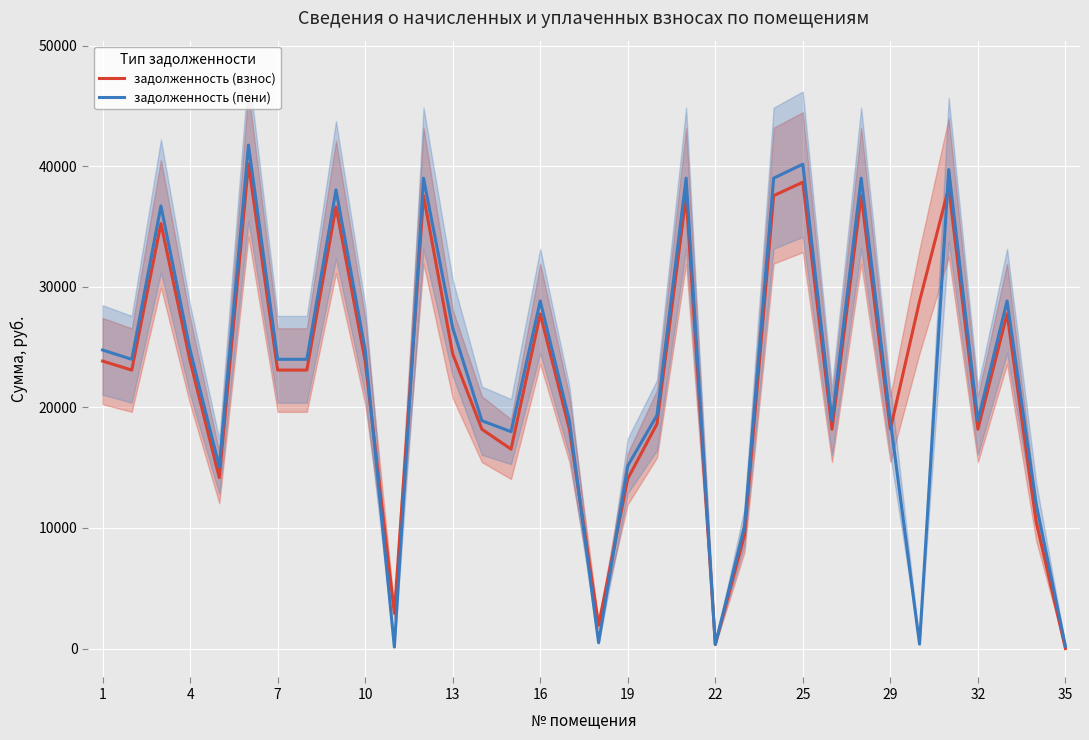

Reading right to left, extract all data points from this chart.

задолженность (взнос): 0.0	10488.1	27753.4	18191.8	38246.2	28808.9	18191.8	37563.4	18191.8	38680.8	37563.4	9402.2	341.6	37563.4	18626.4	14089.2	1936.0	18191.8	27753.4	16538.3	18191.8	24438.4	37563.4	2920.5	23841.8	36631.9	23096.6	23096.6	40202.0	14173.3	23841.8	35249.6	23096.6	23841.8
задолженность (пени): 195.8	11937.7	28826.2	18895.0	39724.6	370.5	18895.0	39015.4	18895.0	40176.0	39015.4	10105.4	341.4	39015.4	19346.4	15154.8	484.0	18895.0	28826.2	17990.3	18895.0	26584.0	39015.4	121.9	24763.4	38047.9	23989.4	23989.4	41756.0	15080.5	24763.4	36708.8	23989.4	24763.4